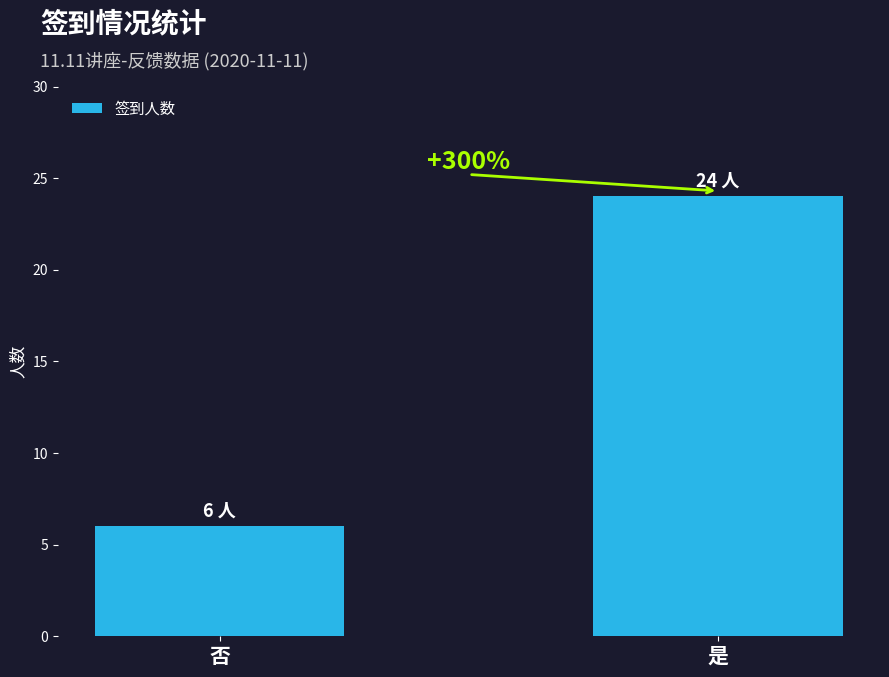

Are the bars horizontal?

No